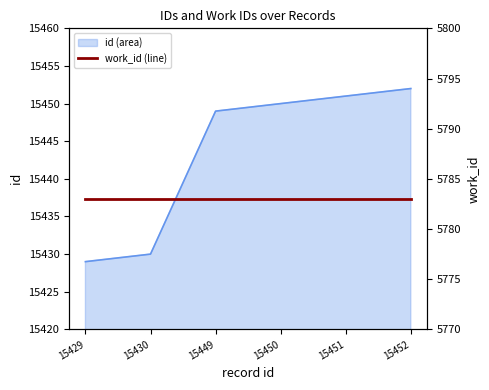

What is the sum of the values at 15430 and 15452?

30882